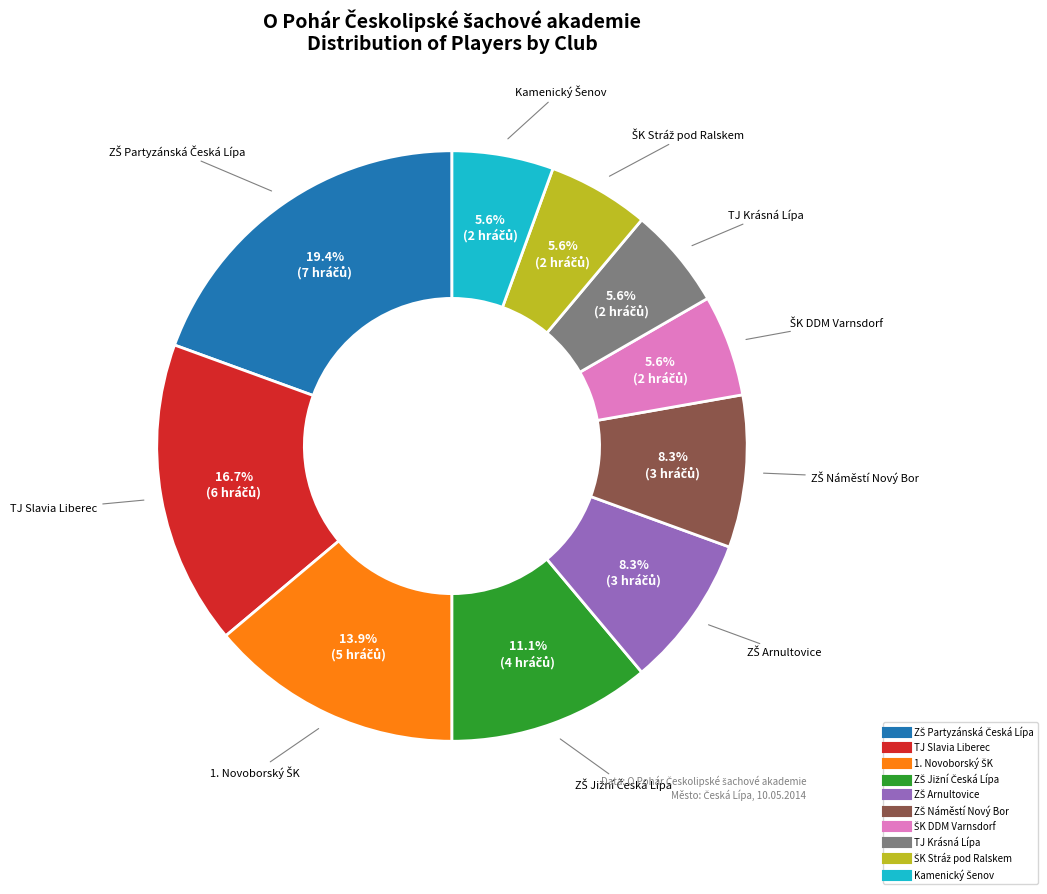

How much of the chart is everything except TJ Slavia Liberec?

83.3%